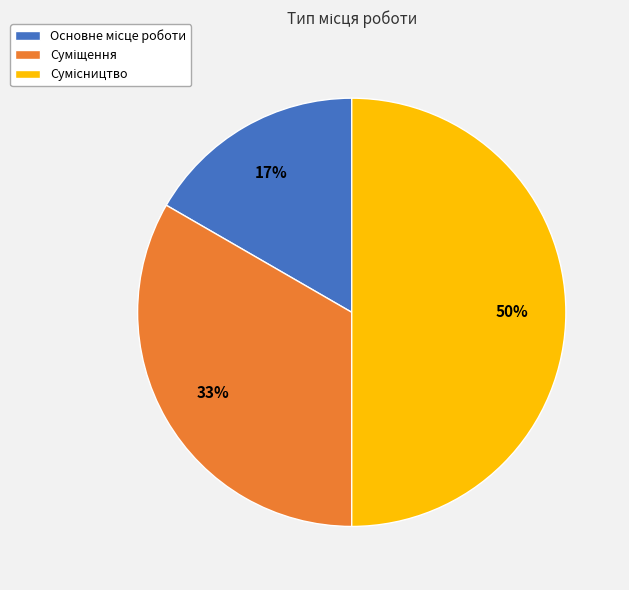

To the nearest percent, what is the average slice percentage?

33%